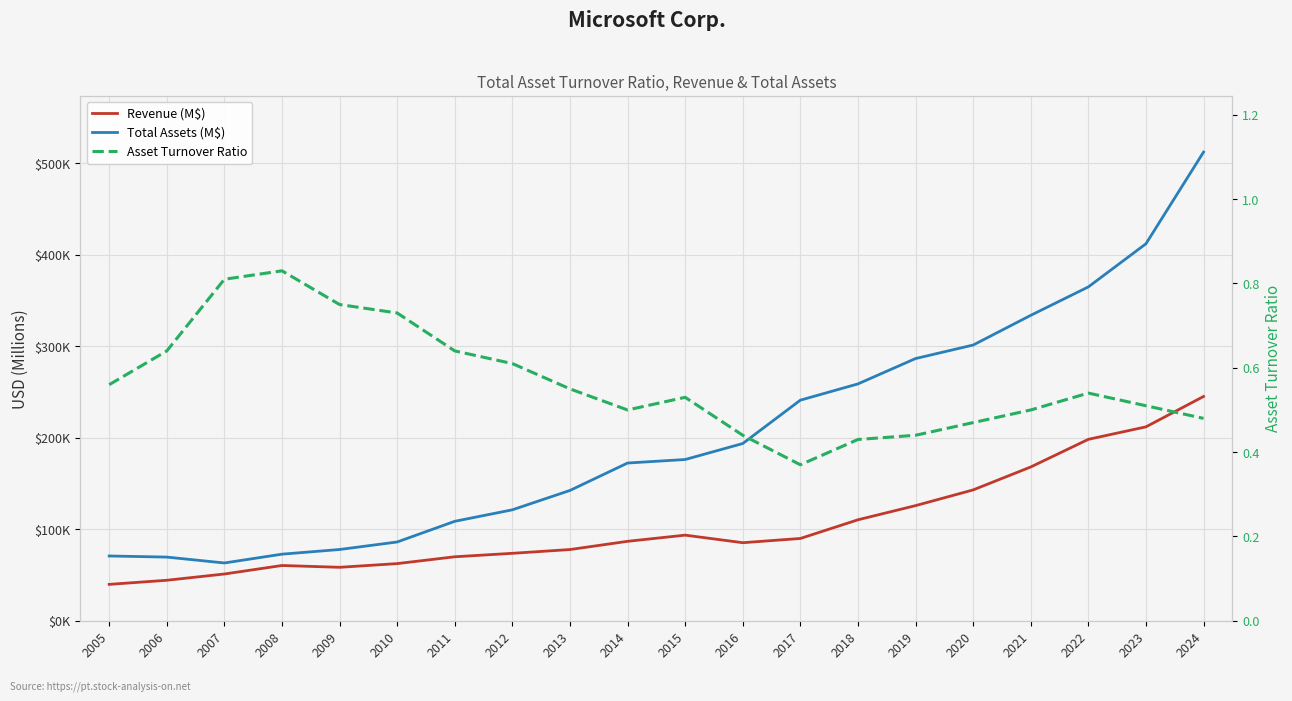

Between 2017 and 2018, which series saw the biggest shift?

Revenue (M$)